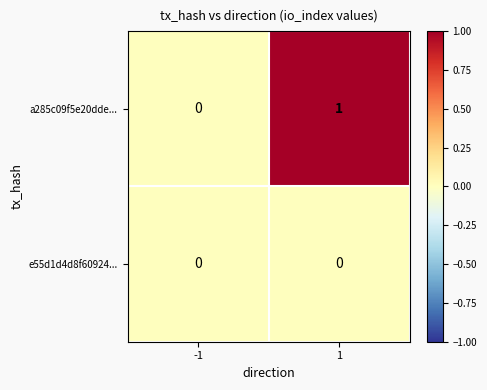

How many data points does each series have?

2